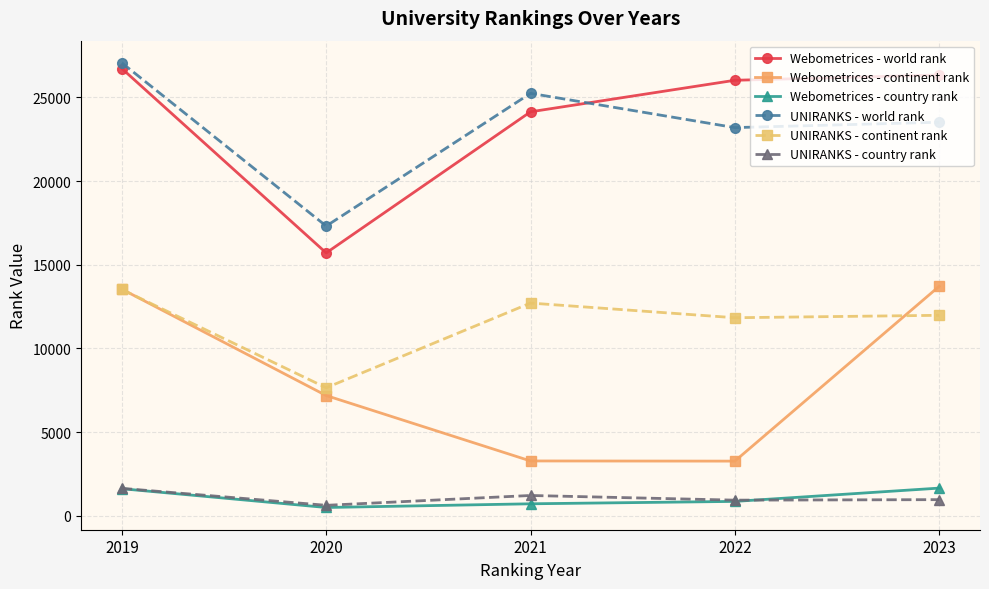

At which category is the sum across all series the highest?

2019